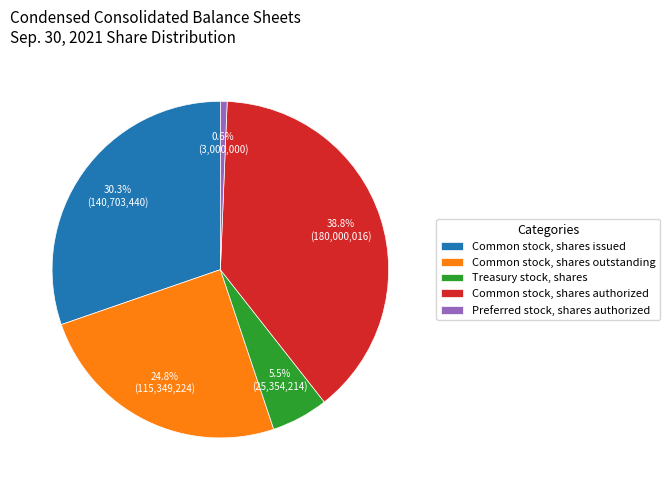

Is there any slice that represents more than half of the pie?

No